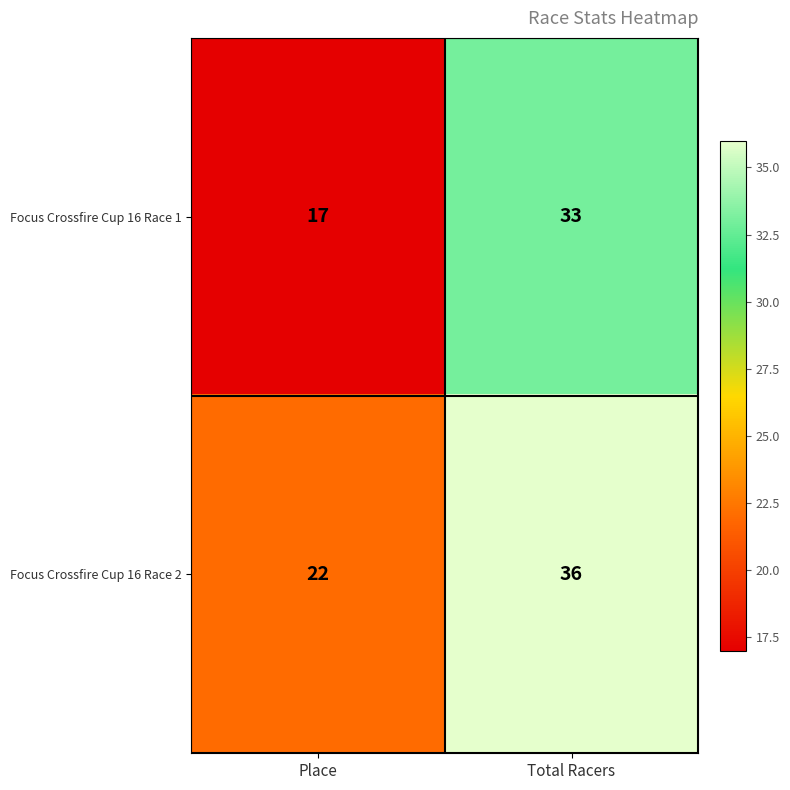

At Place, list the series in order from smallest to largest.

Focus Crossfire Cup 16 Race 1, Focus Crossfire Cup 16 Race 2